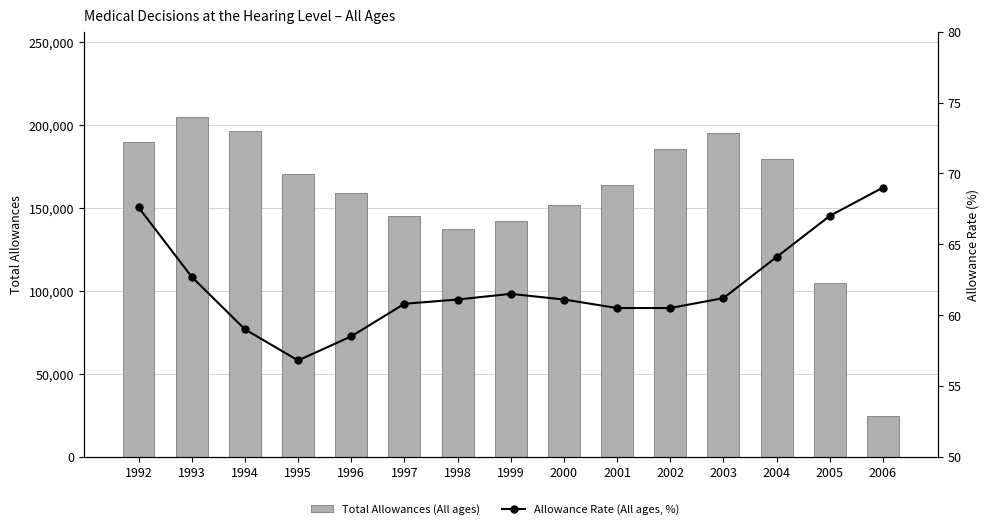

What is the value of the Allowance Rate (All ages, %) bar at the 13th from the left?

64.1